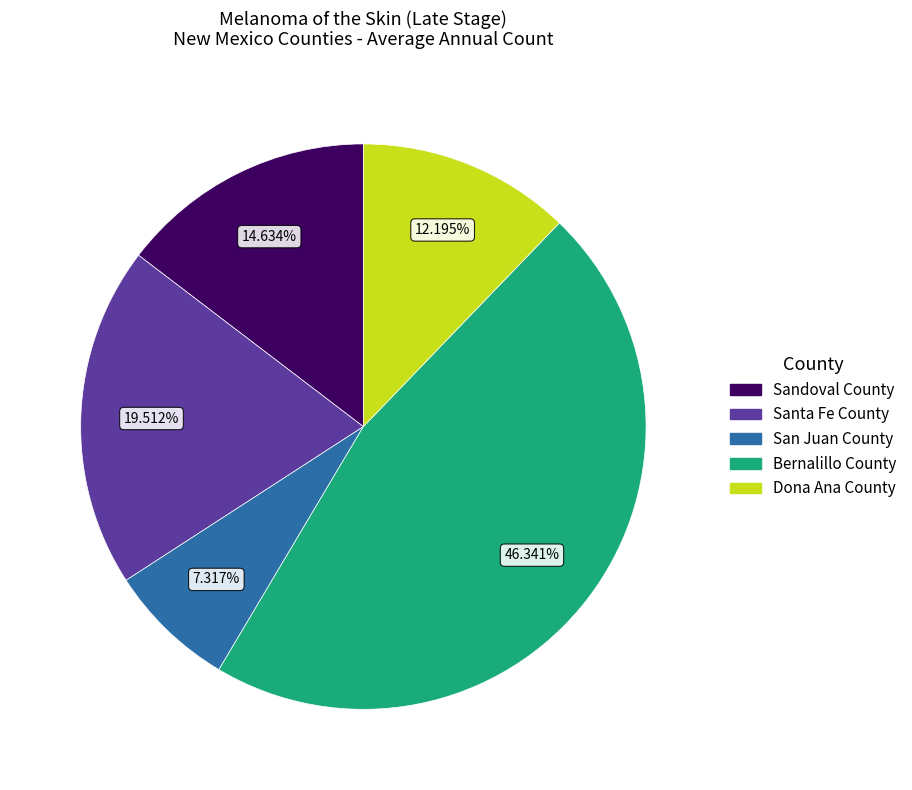

Is it true that Dona Ana County is 27% of the pie?

False